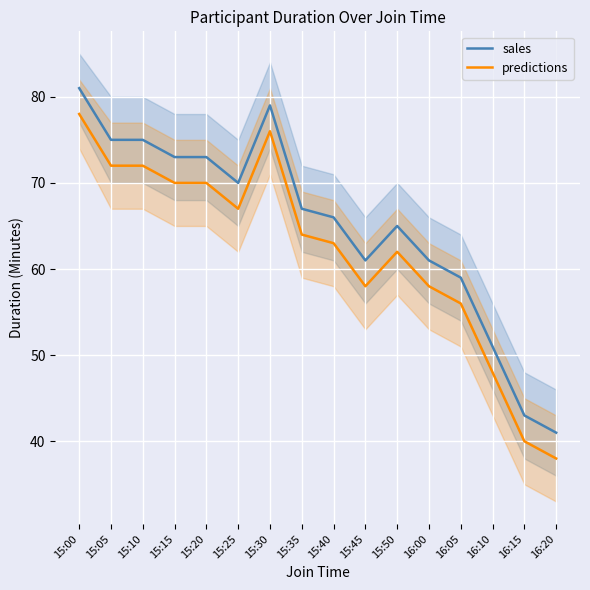

How many lines are shown in the chart?

2